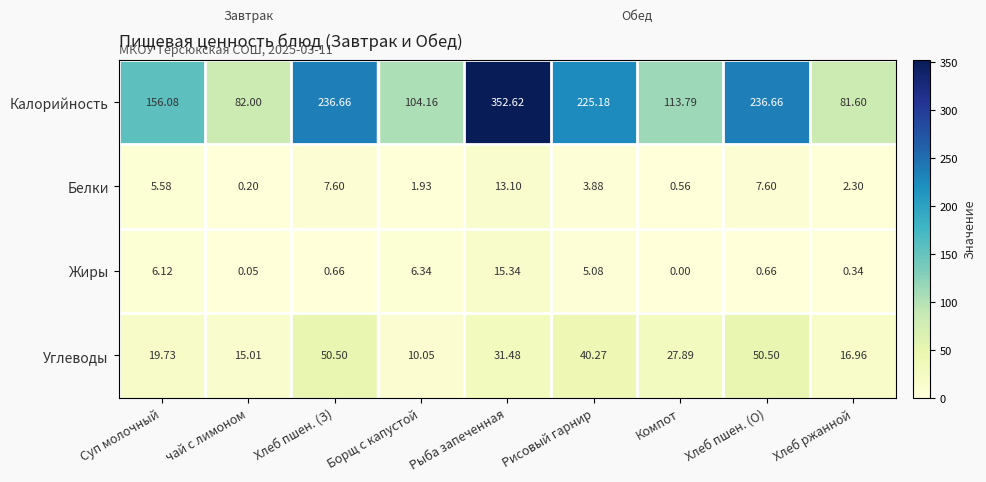

List the series in order of their peak value, highest first.

Калорийность, Углеводы, Жиры, Белки